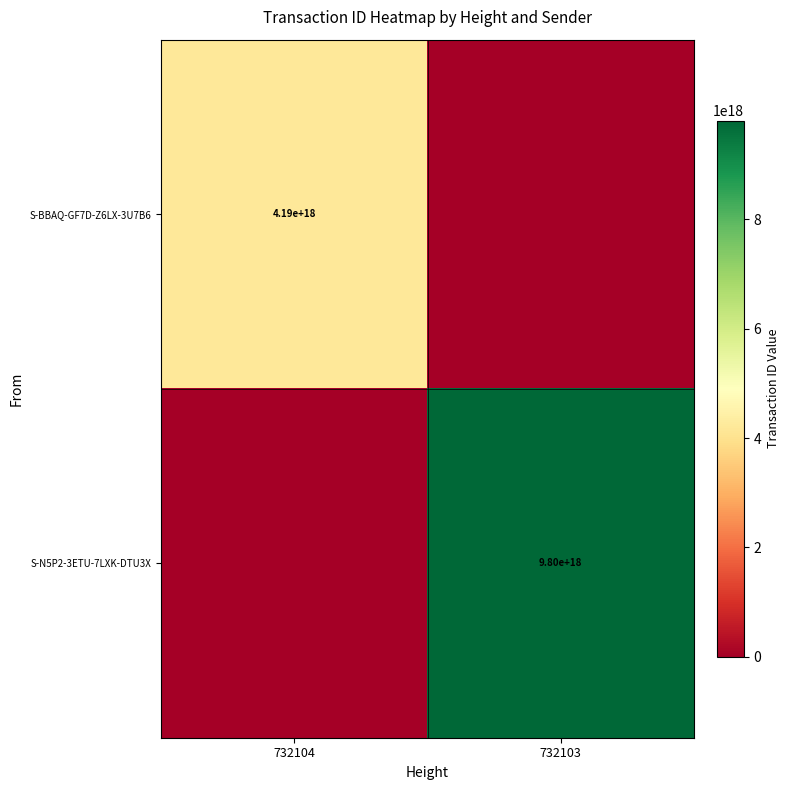

True or false: S-BBAQ-GF7D-Z6LX-3U7B6 has a value of 6930704434475447296 at 732104.

False